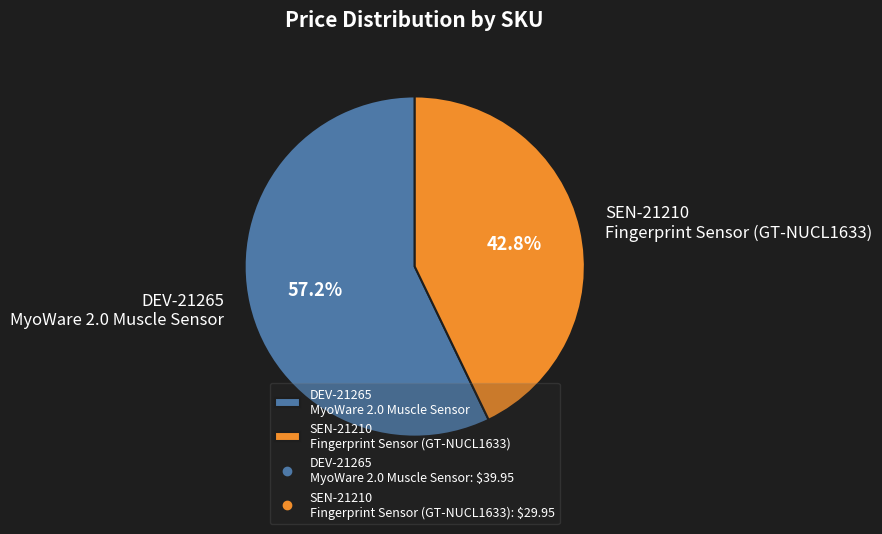

How much of the chart is everything except SEN-21210 Fingerprint Sensor (GT-NUCL1633)?

57.2%